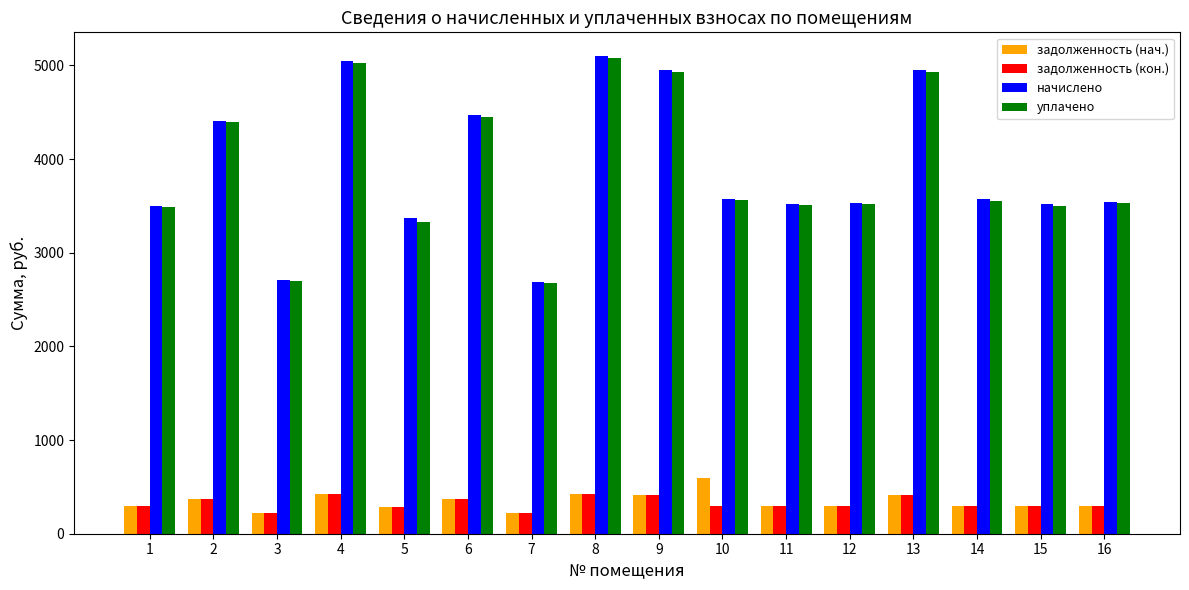

Count the number of data series in this chart.

4